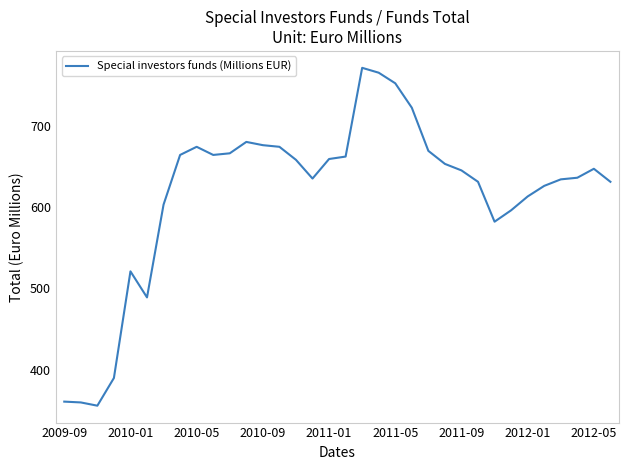

What is the smallest value displayed?

356